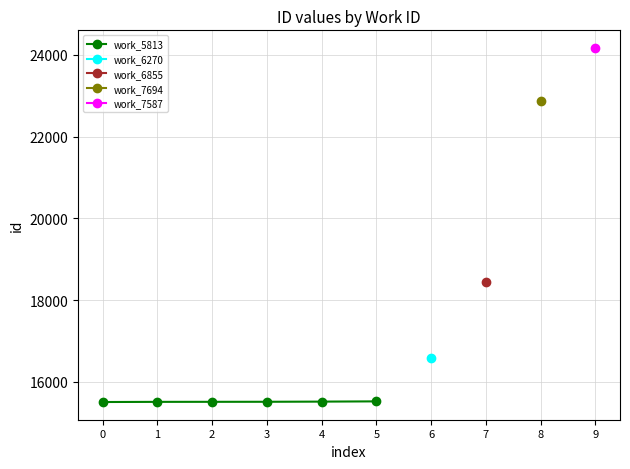

What is the value of the work_5813 point at the 6th from the left?

15520